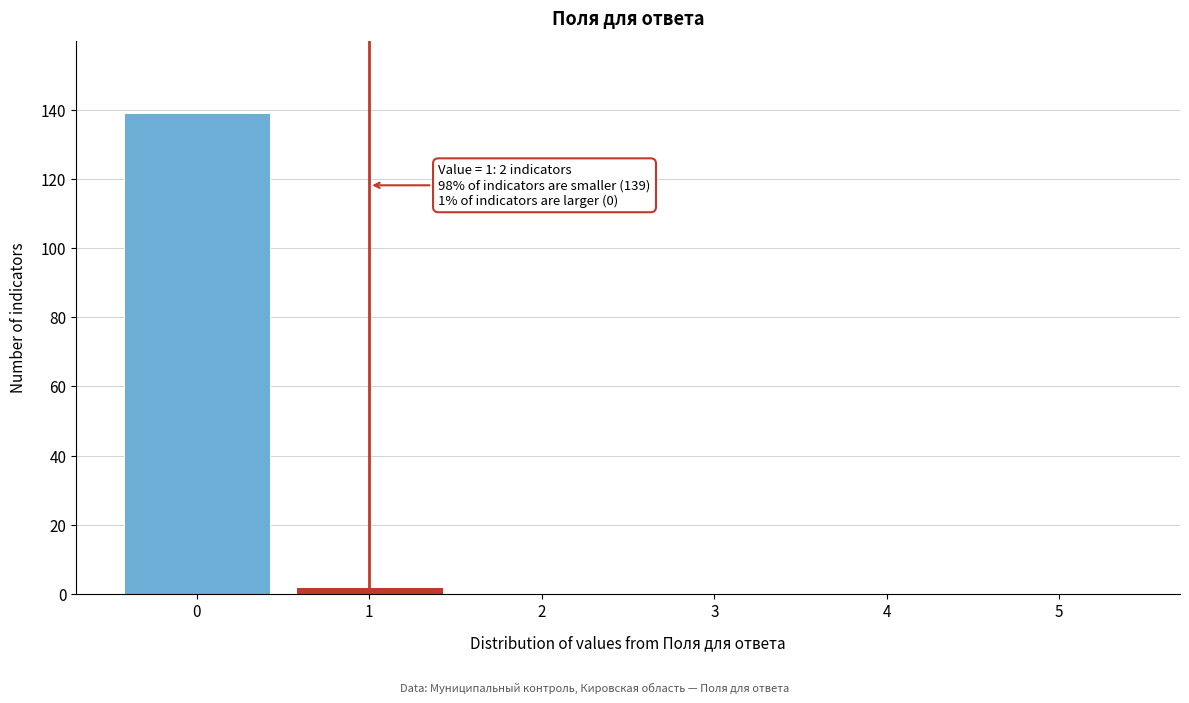

Over which range of the x-axis is the bar tallest?

-0.5 to 0.5